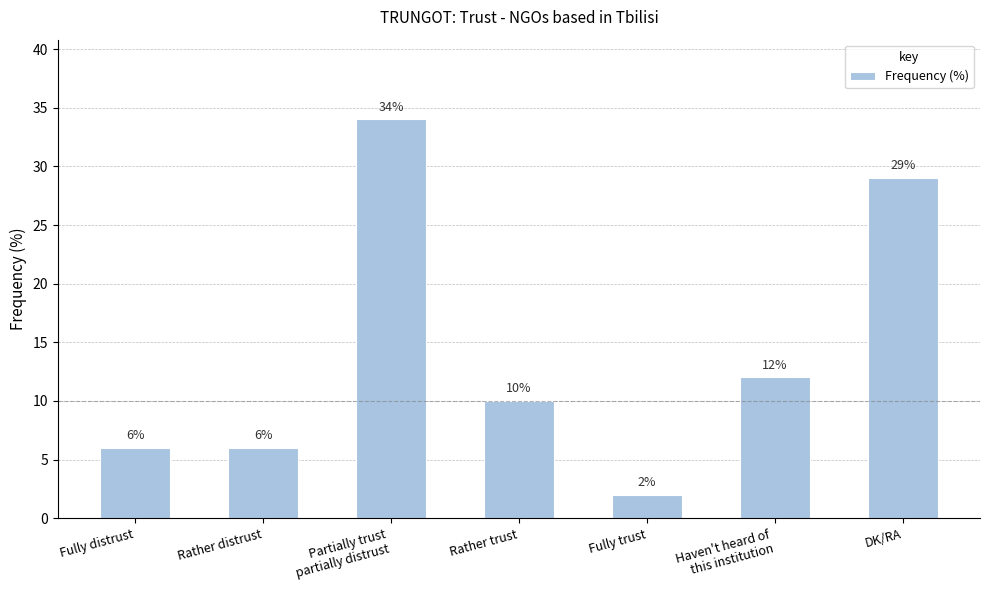

Is it true that the value at Fully distrust is 9?

False